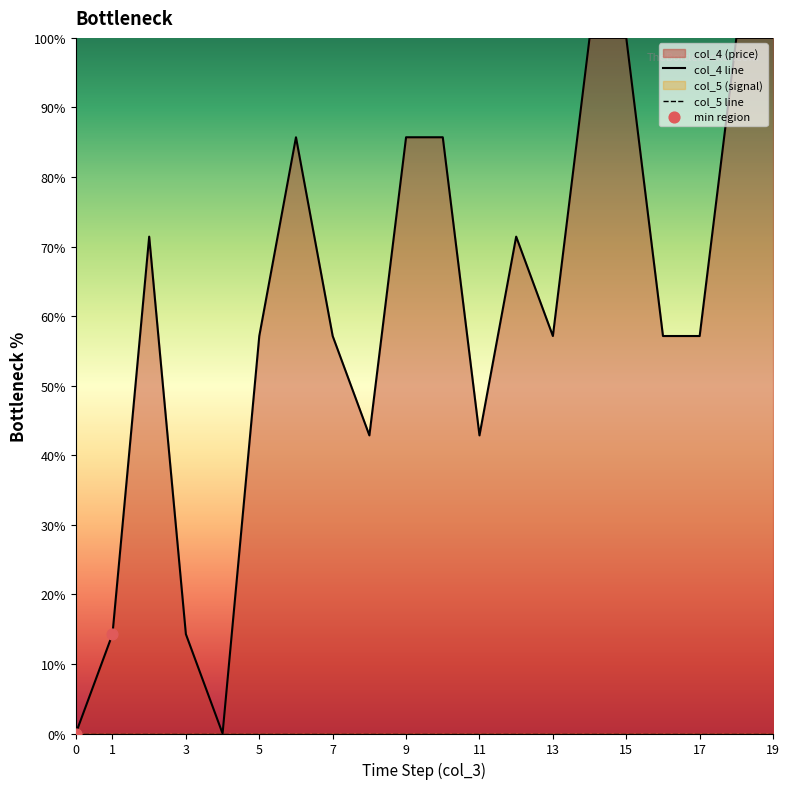

What is the change in value from 3 to 18?

+85.7